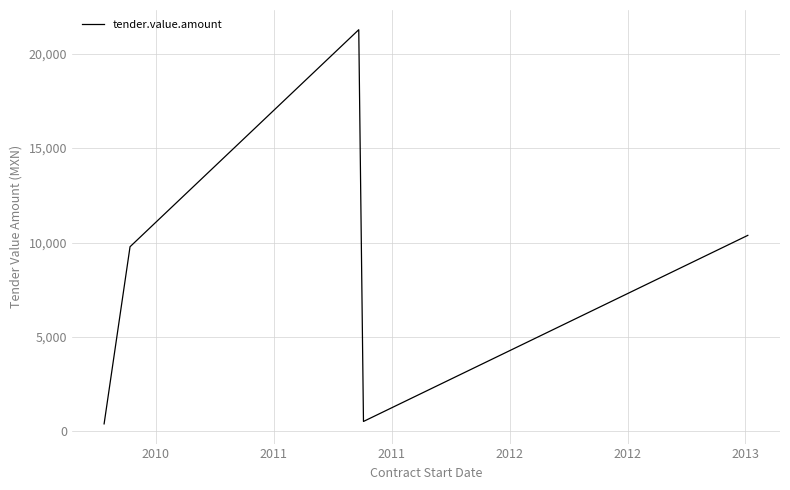

True or false: there are more than 1 points higher than both neighbors.

False